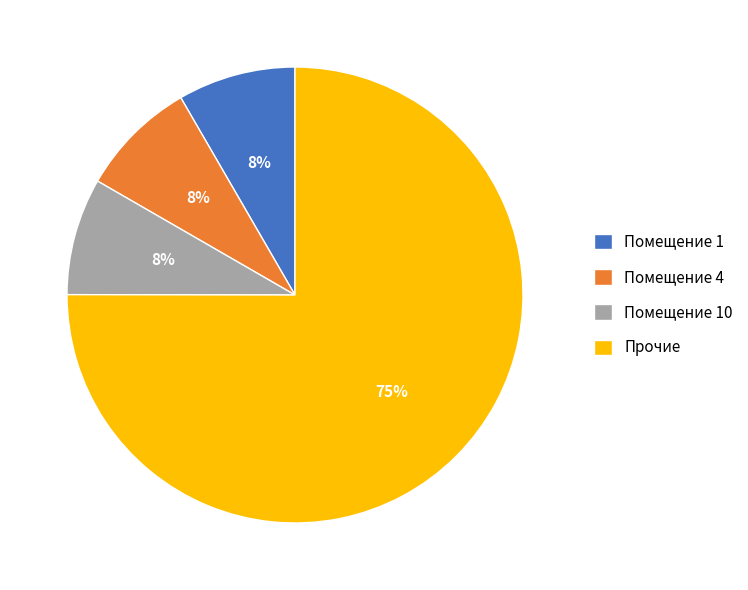

Does Прочие account for over 50% of the chart?

Yes